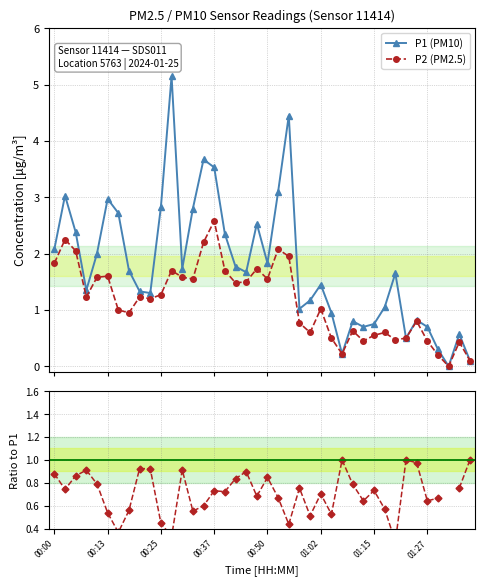

What is the value of the P1 (PM10) point at the 8th from the left?

1.7